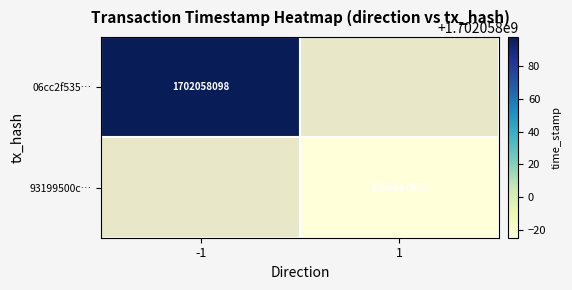

How many positive values does the 06cc2f5357477227c08adfae79b58f7e6215efa series have?

1